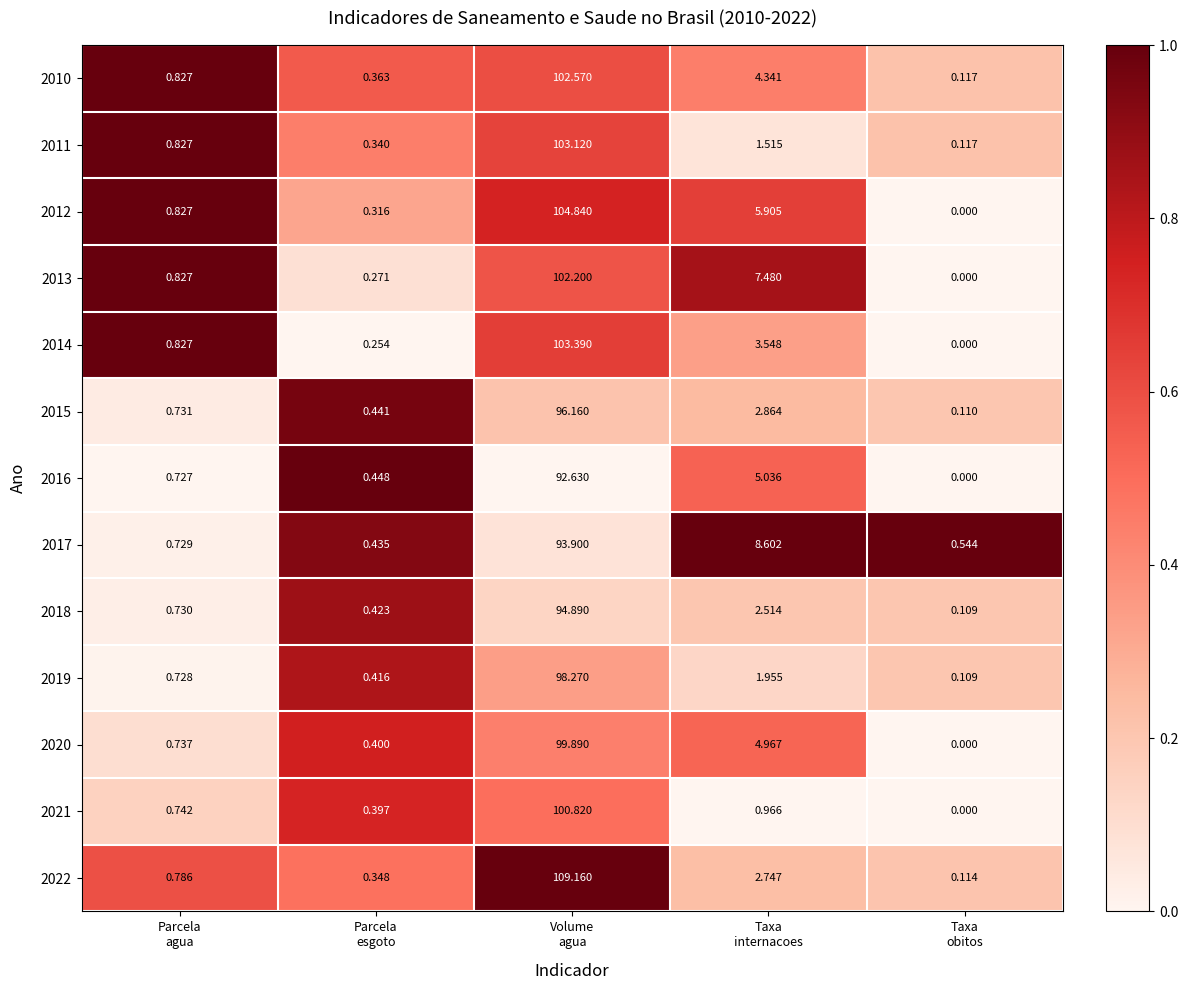

Which category has the highest value across all series?

Volume
agua